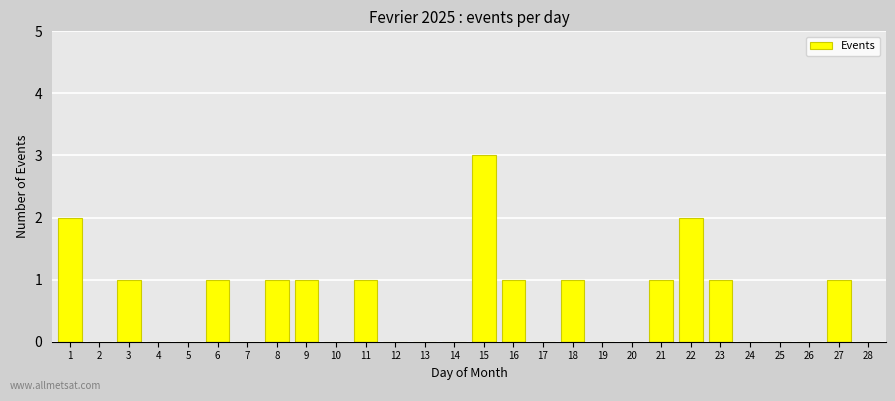

At which category does the chart reach its peak across all series?

15